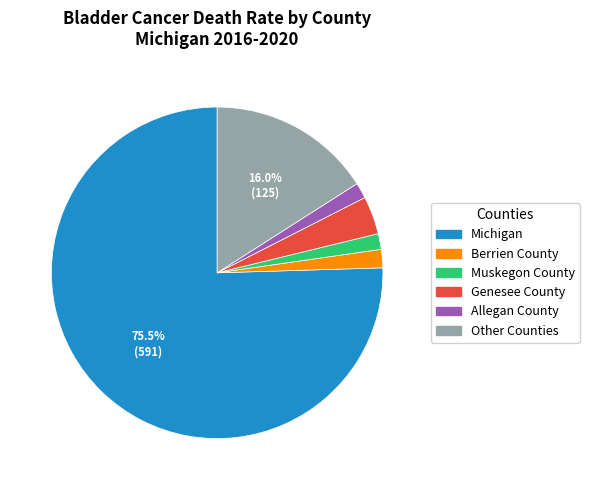

Which slice is the largest?

Michigan